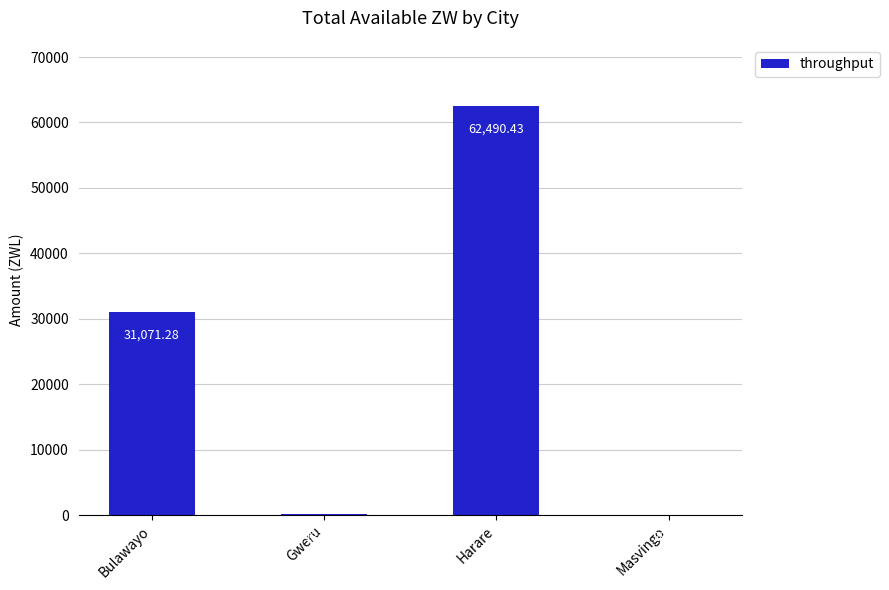

Which has a higher value, Gweru or Bulawayo?

Bulawayo